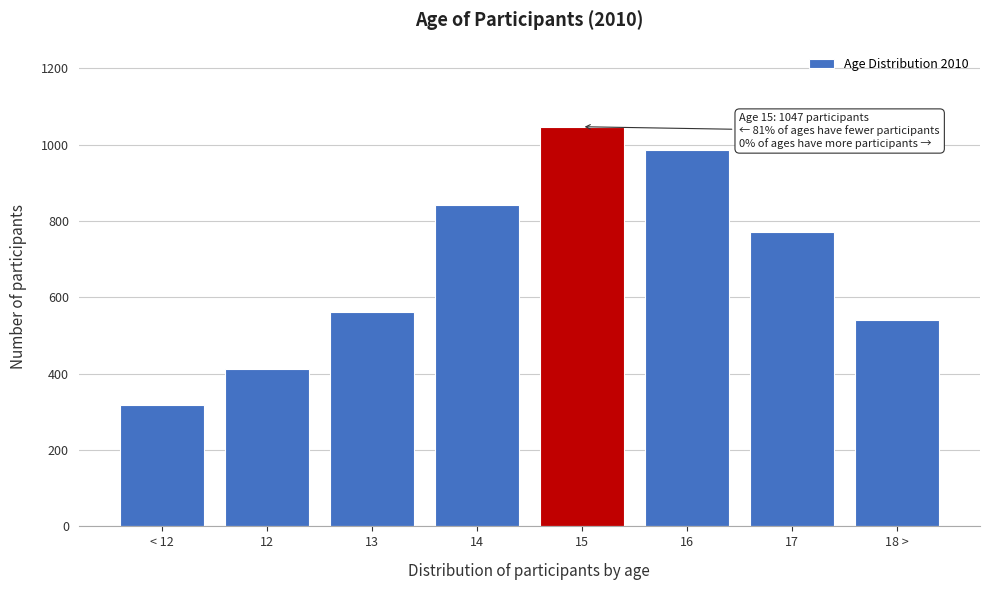

Reading left to right, list all the values displayed in this chart.

318	411	562	843	1047	986	772	541